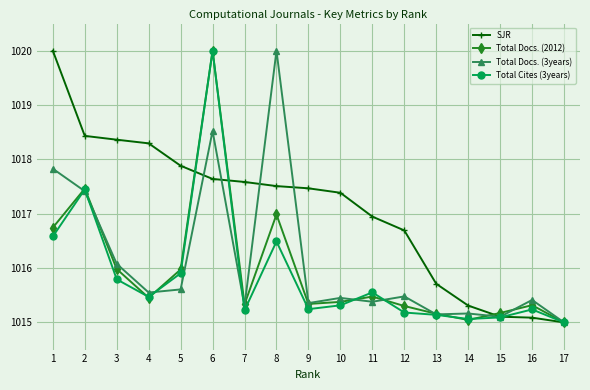

What is the value of the Total Cites (3years) point at the 1st from the left?

1016.6